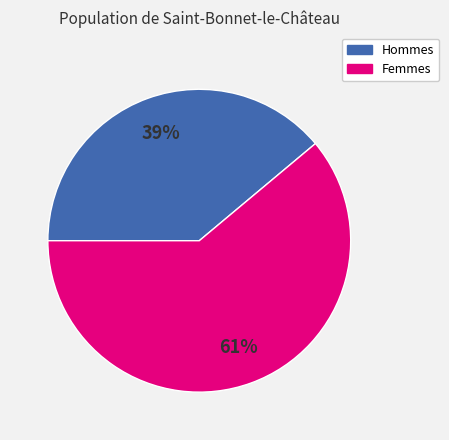

To the nearest percent, what is the average slice percentage?

50%